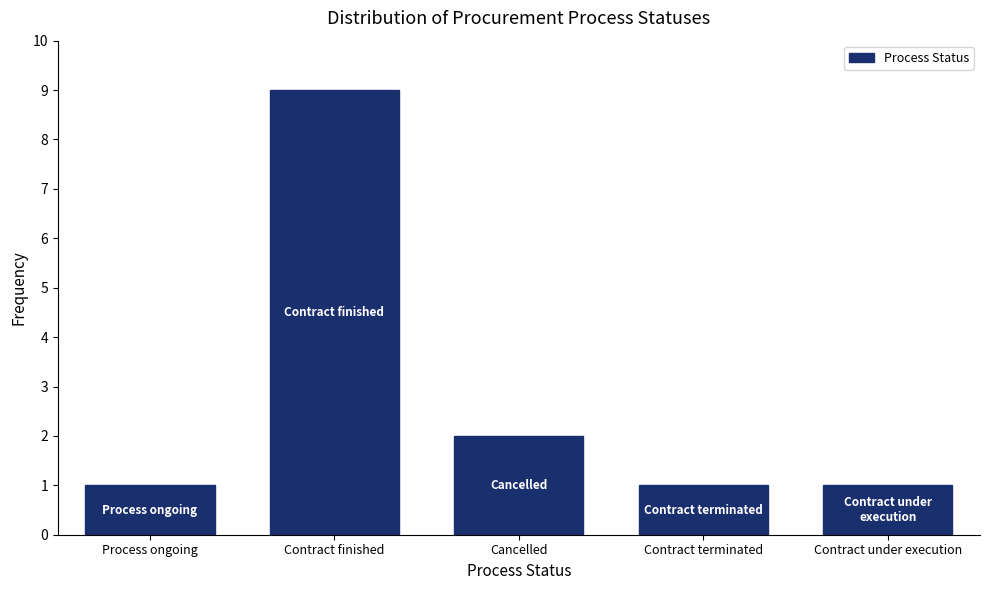

Reading right to left, extract all data points from this chart.

1	1	2	9	1